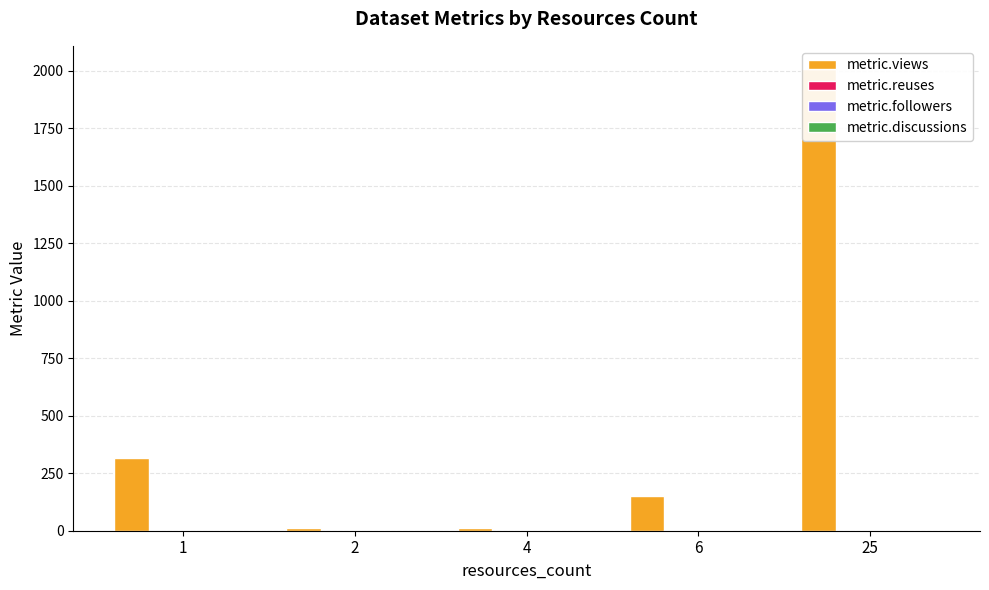

Is it true that metric.discussions equals 0 at 6?

True